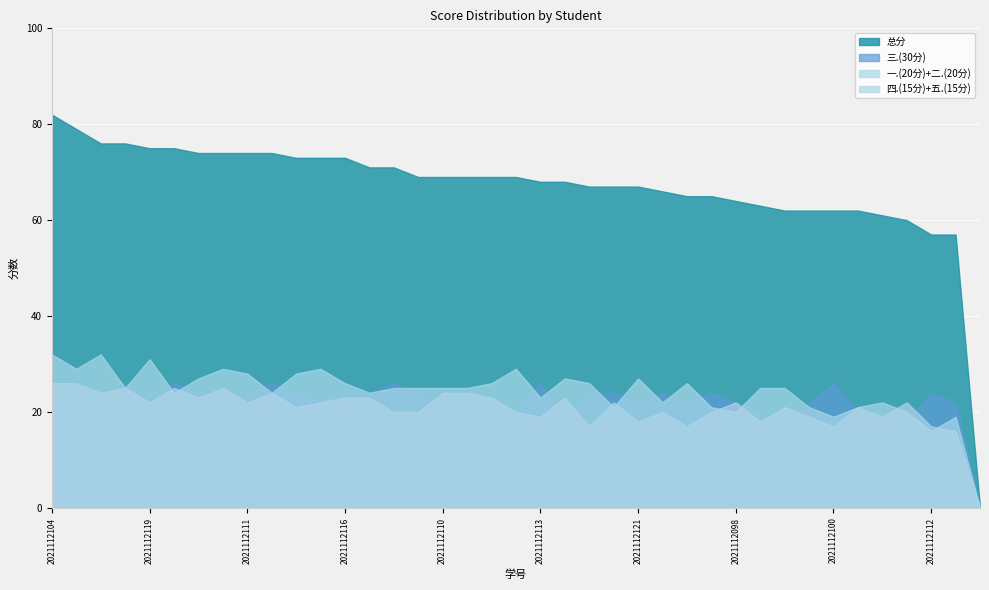

What is the value of the 四.(15分) point at the 23rd from the left?

9